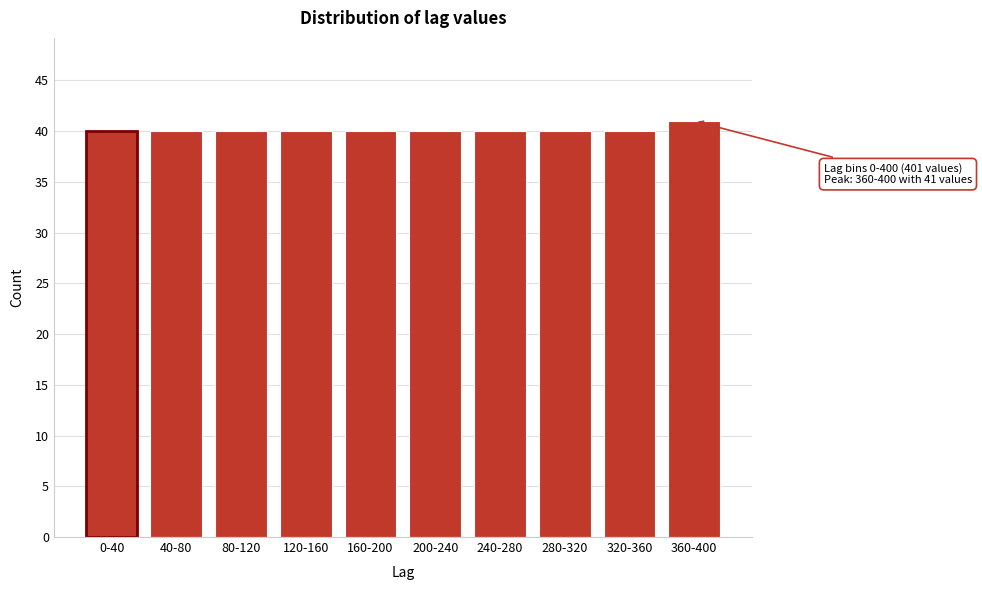

Reading left to right, list all the values displayed in this chart.

40	40	40	40	40	40	40	40	40	41